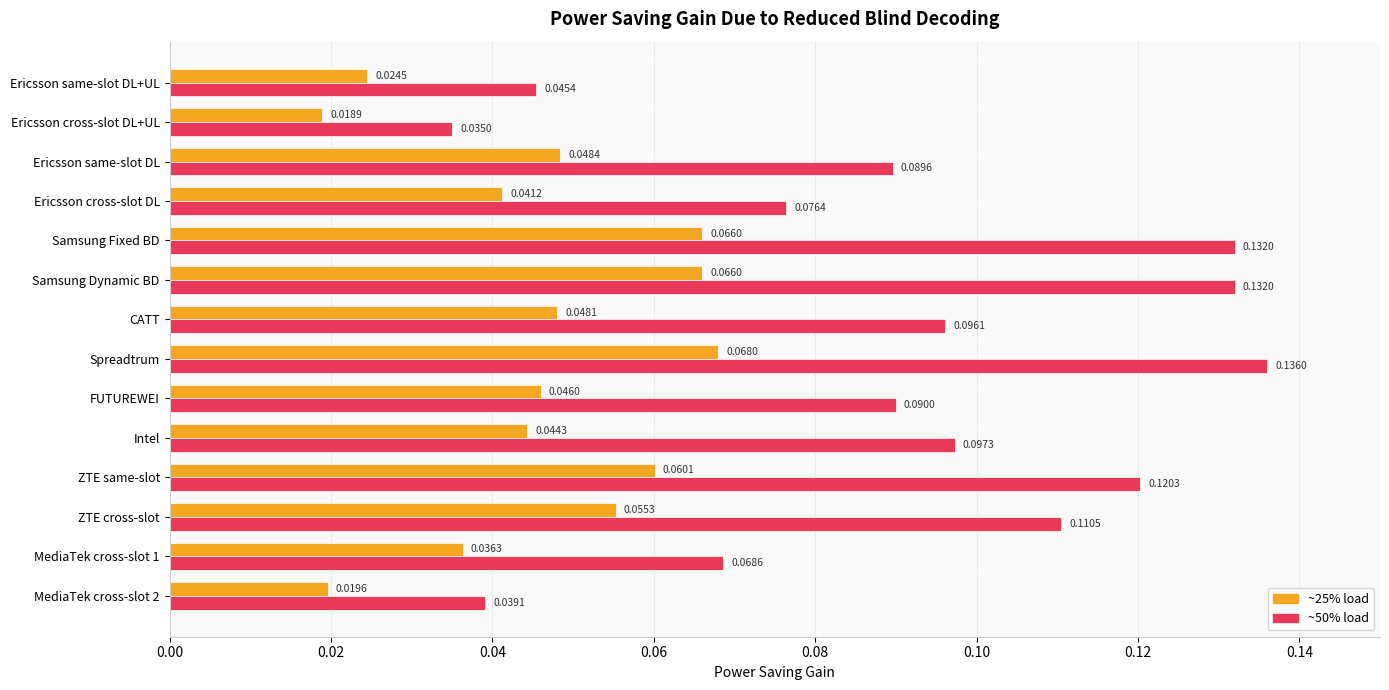

Which label corresponds to the largest value in the chart?

Spreadtrum